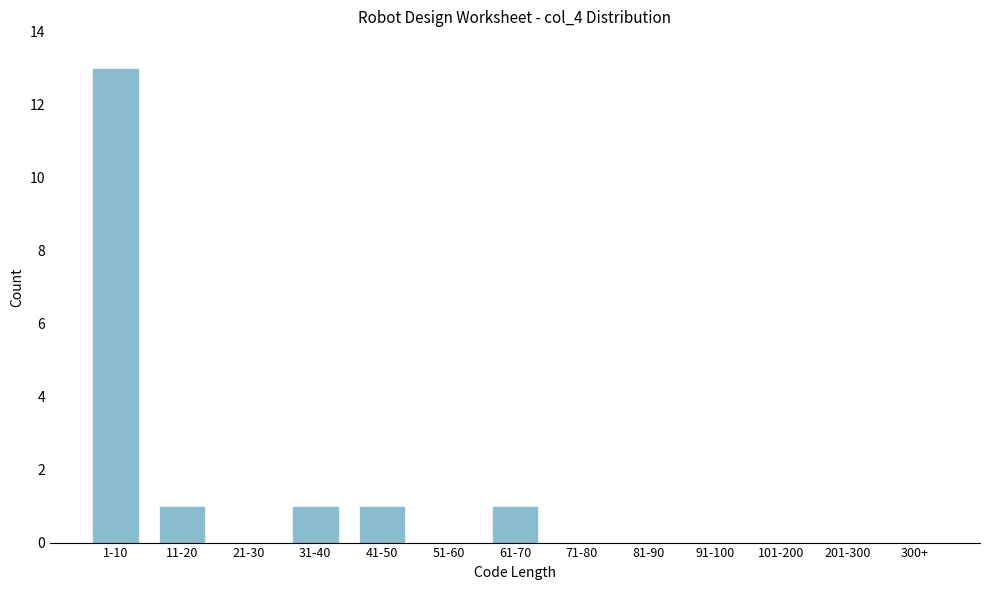

Reading right to left, list all the values displayed in this chart.

300+=0	201-300=0	101-200=0	91-100=0	81-90=0	71-80=0	61-70=1	51-60=0	41-50=1	31-40=1	21-30=0	11-20=1	1-10=13